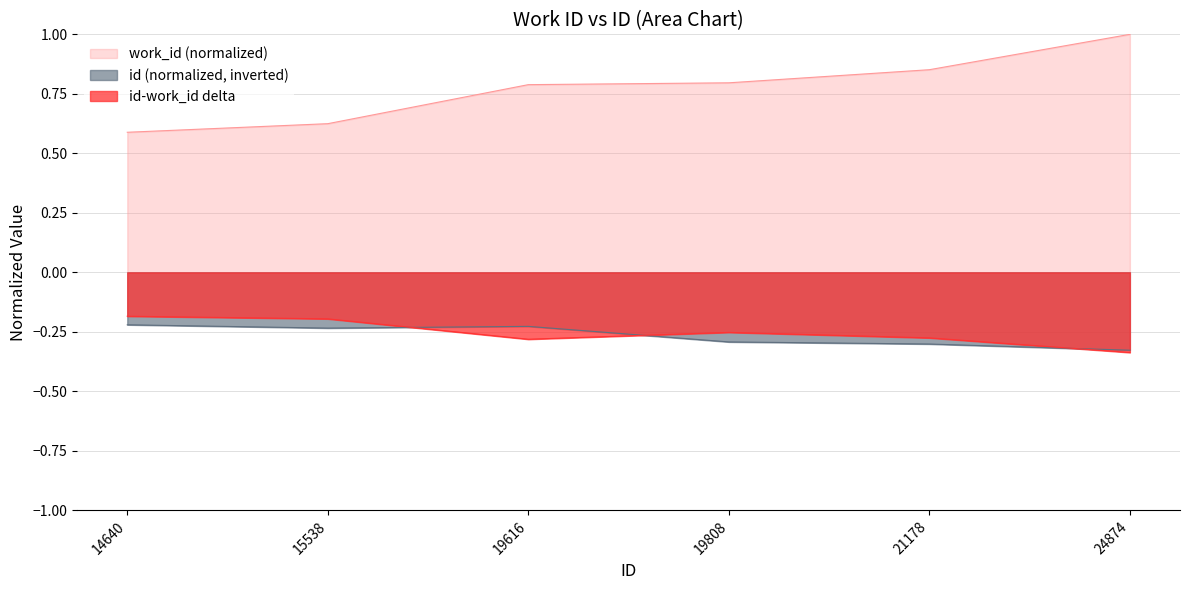

What is the maximum value shown in the chart?

1.0